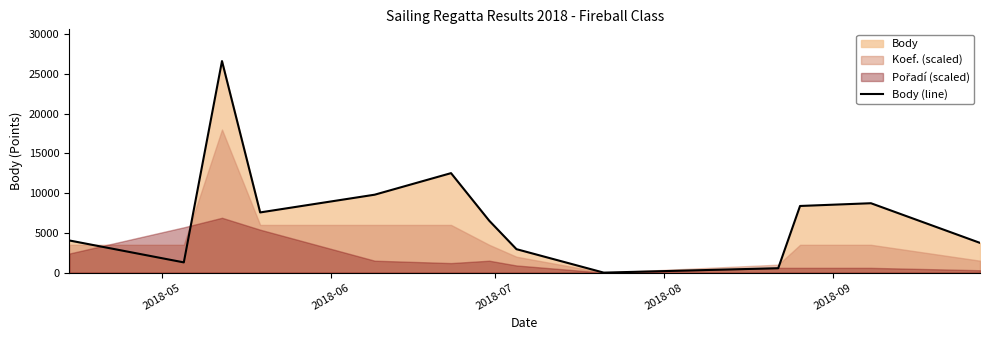

What is the value of the 8th point from the left?

2951